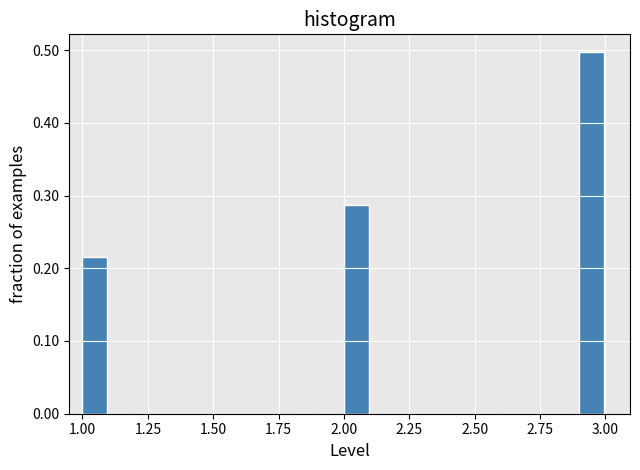

Read against the x-axis, roughly where is the centre of the tallest bar?

2.95